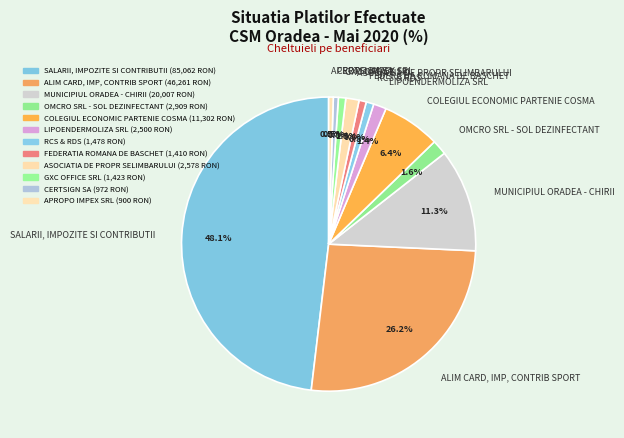

Count the number of slices in the pie.

12